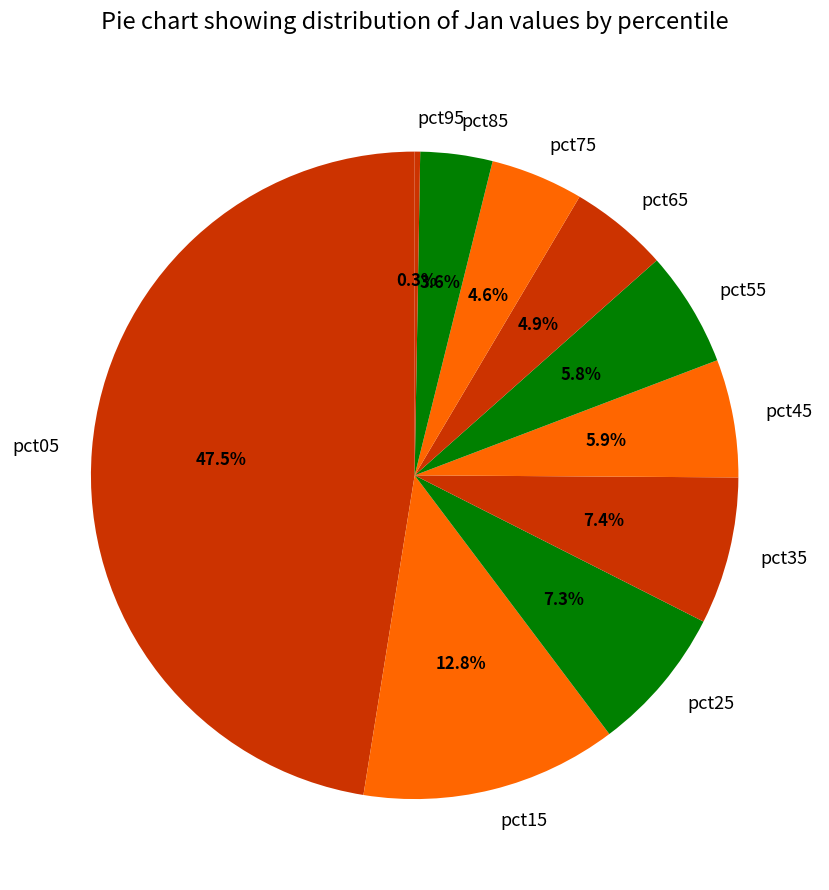

Is it true that pct65 is 16% of the pie?

False